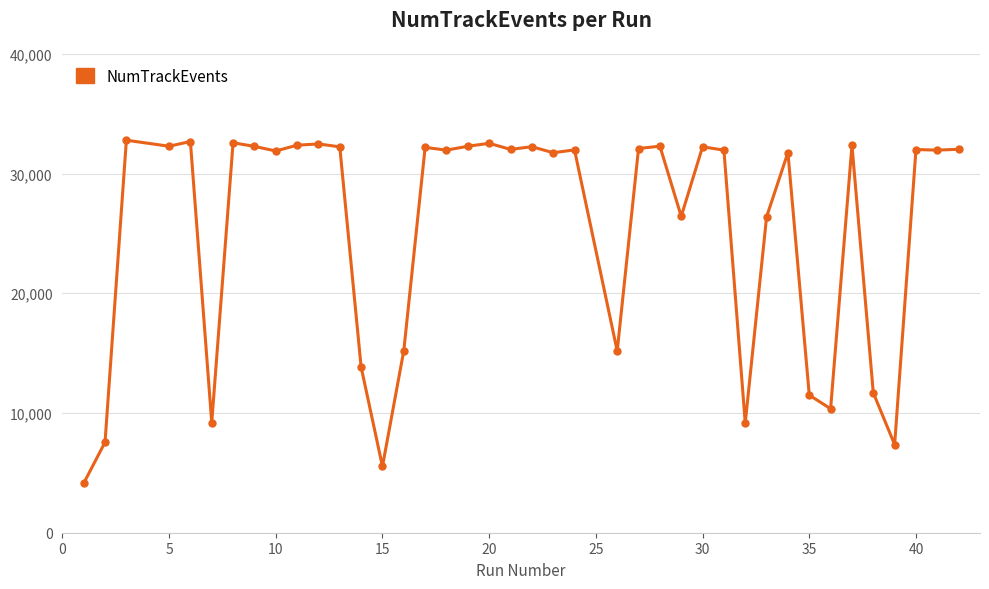

What is the minimum value shown in the chart?

4131